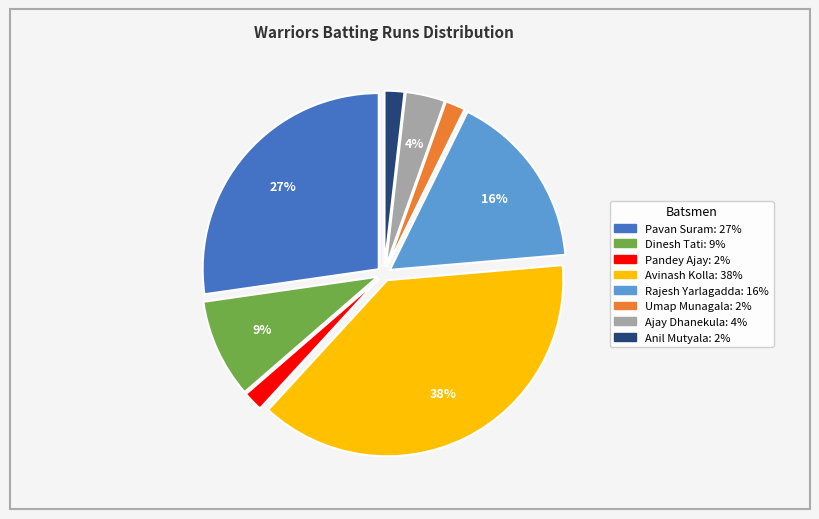

How many slices are in this pie chart?

8